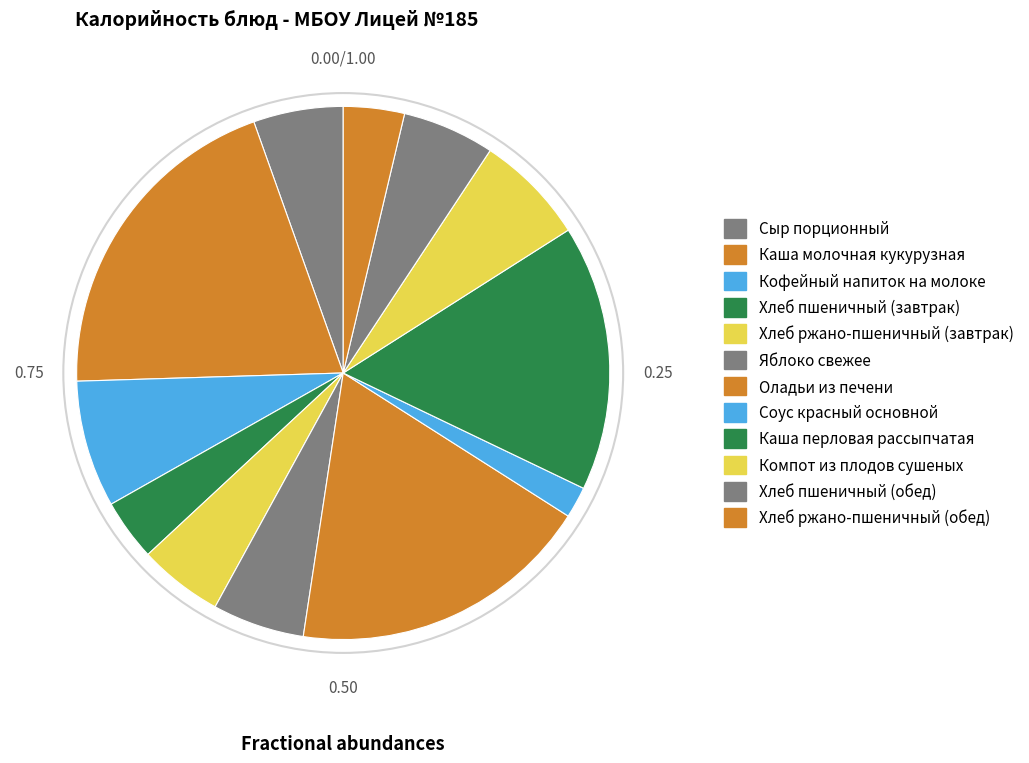

What is the change in value from Хлеб пшеничный (завтрак) to Каша перловая рассыпчатая?

+157.9